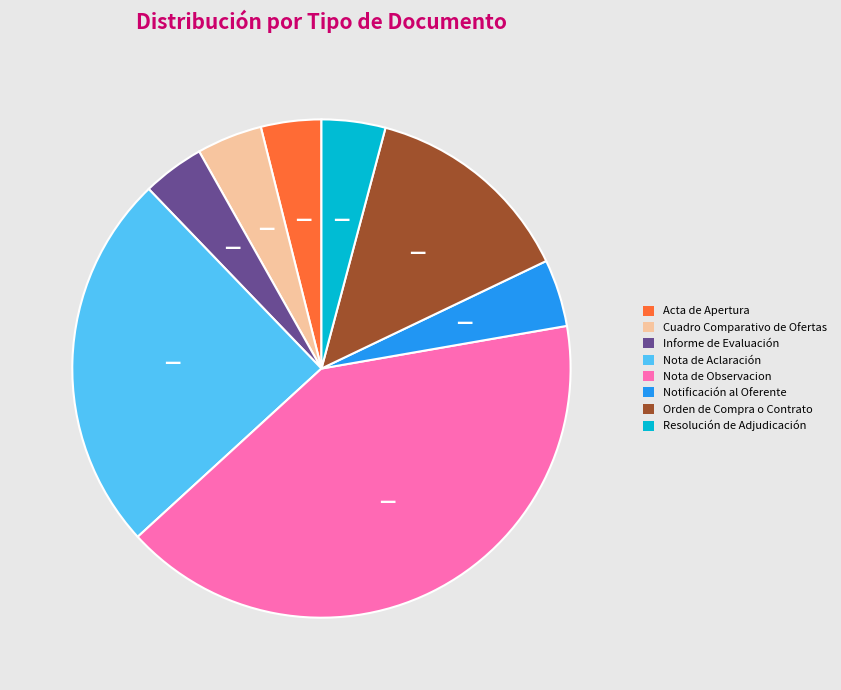

Which slice is the largest?

Nota de Observacion